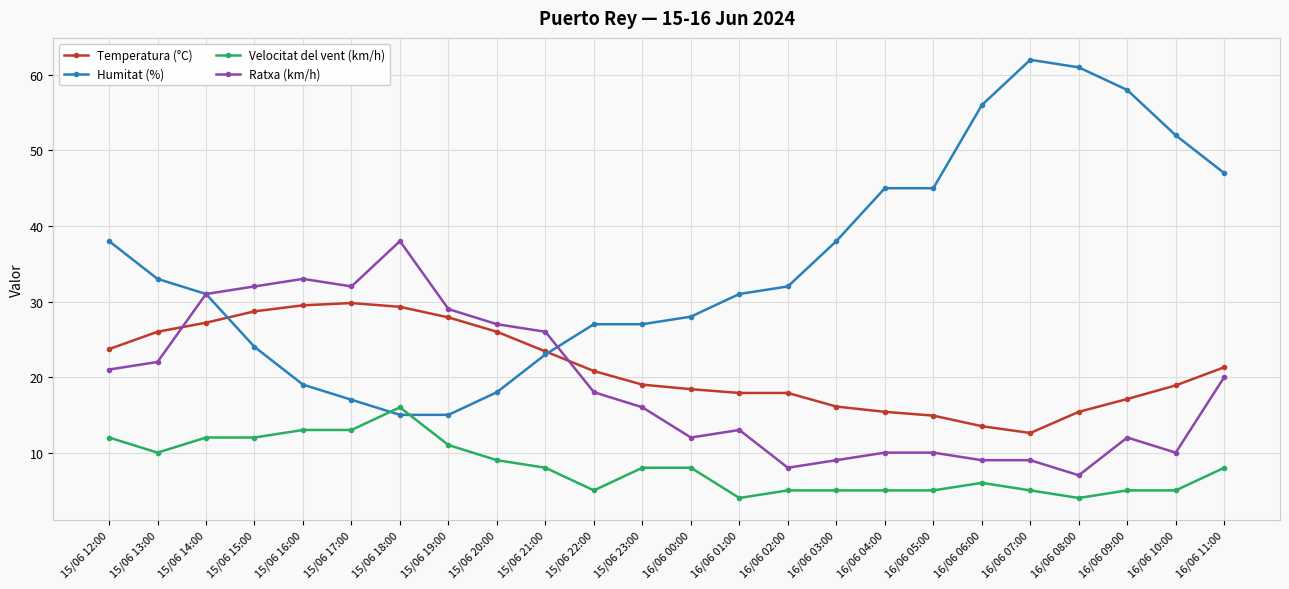

At which category is the sum across all series the highest?

15/06 14:00